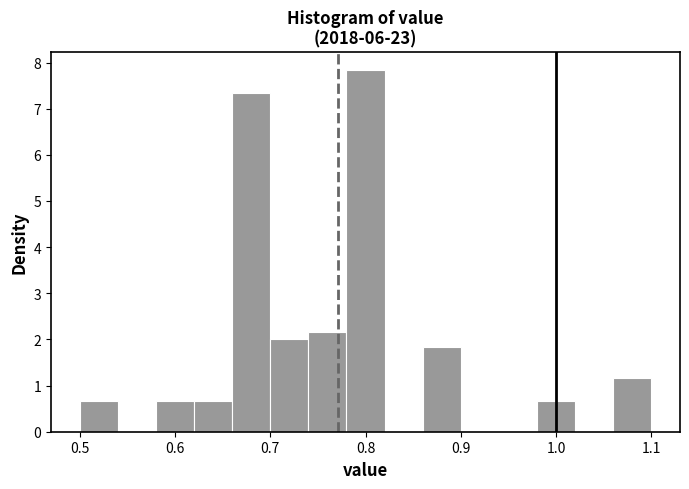

Which range on the x-axis has the tallest bar?

0.78 to 0.82